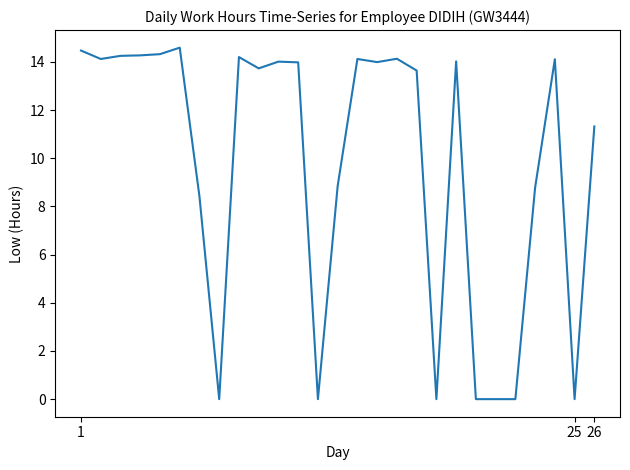

How many values are below 13?

11